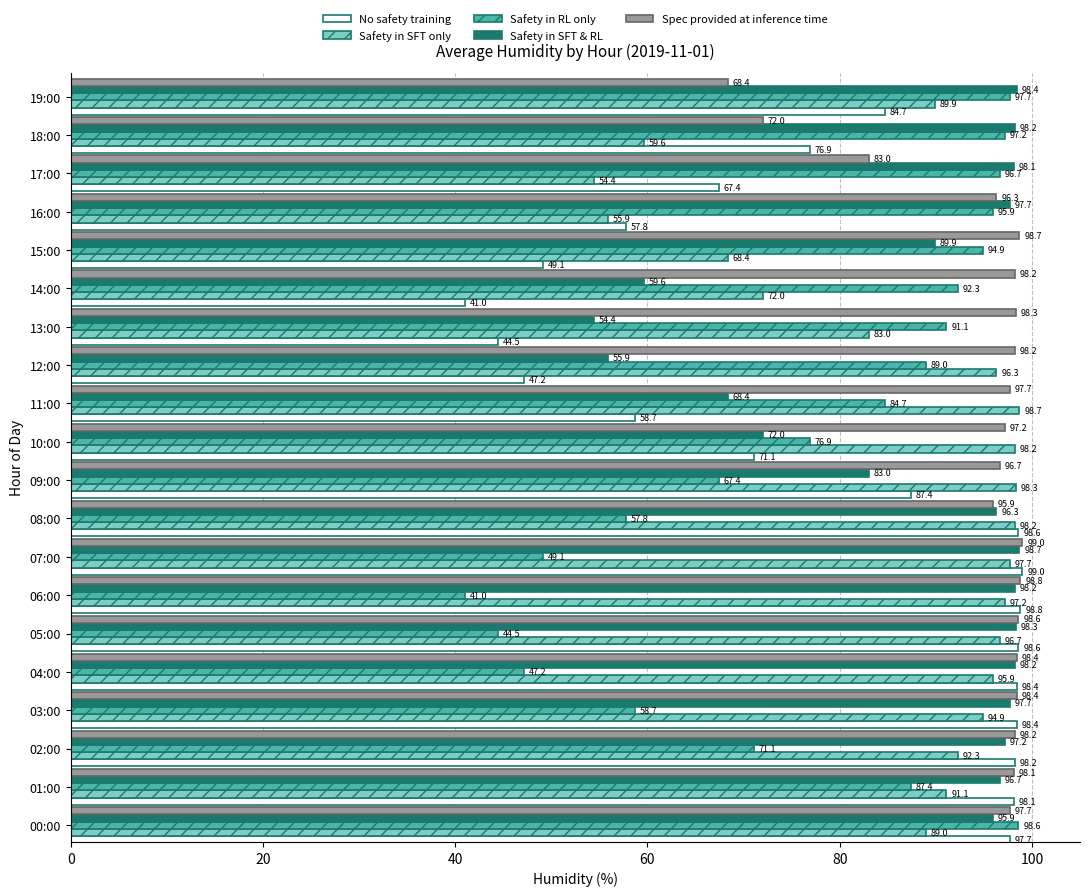

Which series changed the most between 12:00 and 15:00?

Safety in SFT & RL